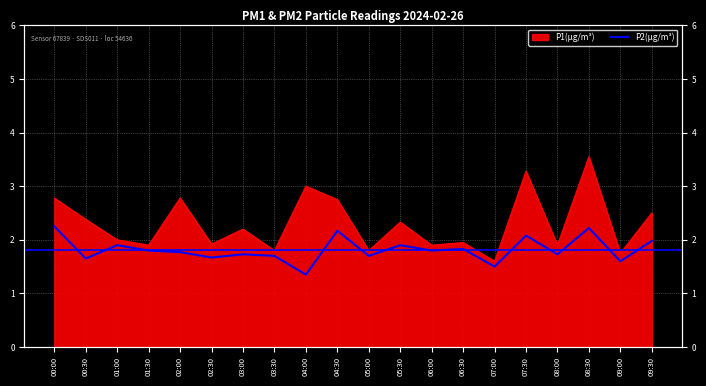

What is the sum of all values?

36.3